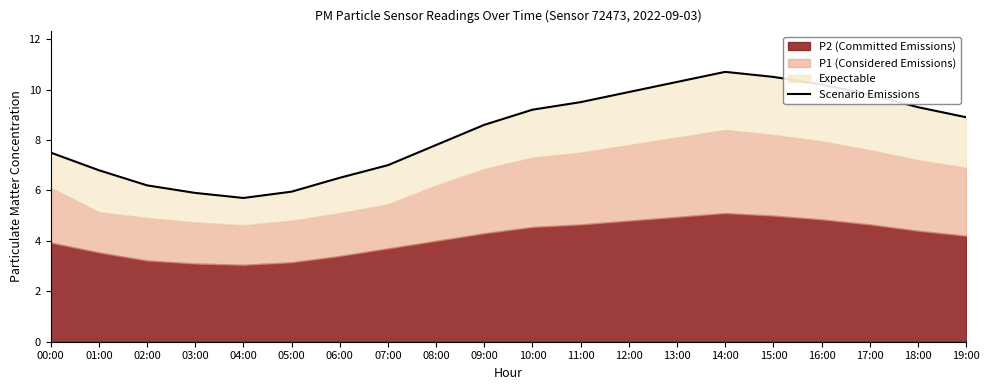

List the labels in order of value, largest first.

14:00, 15:00, 13:00, 16:00, 12:00, 17:00, 11:00, 18:00, 10:00, 19:00, 09:00, 08:00, 00:00, 07:00, 01:00, 06:00, 02:00, 05:00, 03:00, 04:00